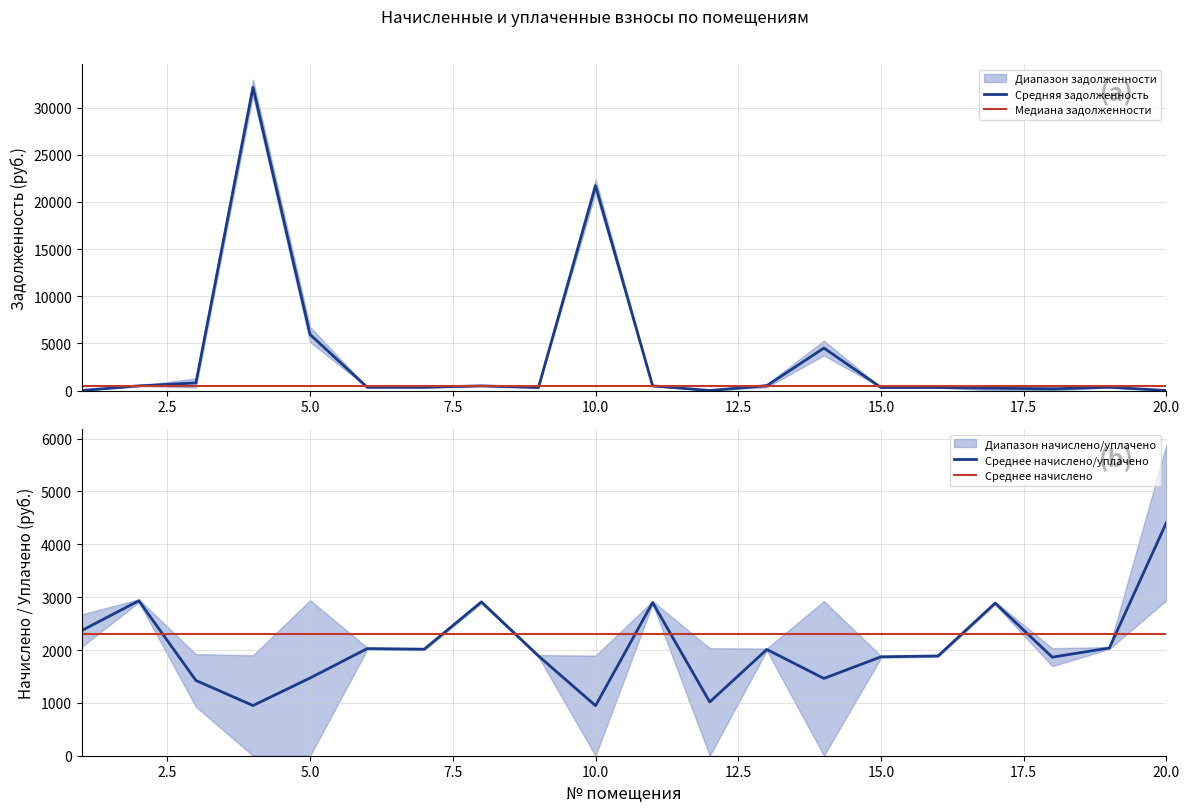

What is the lowest value of the Среднее начислено/уплачено series?

947.1